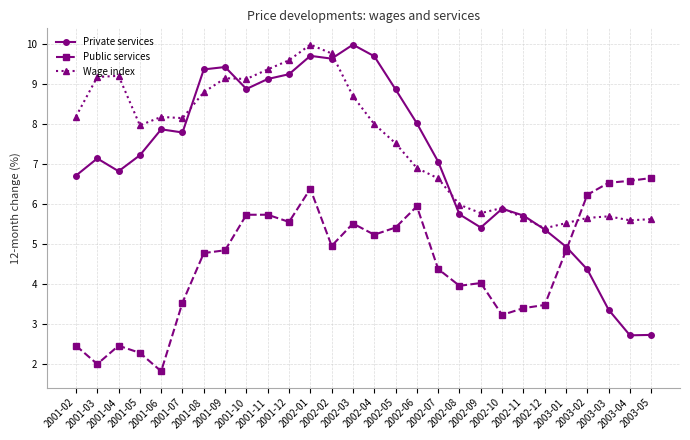

What is the label of the 21st point from the left?

2002-10